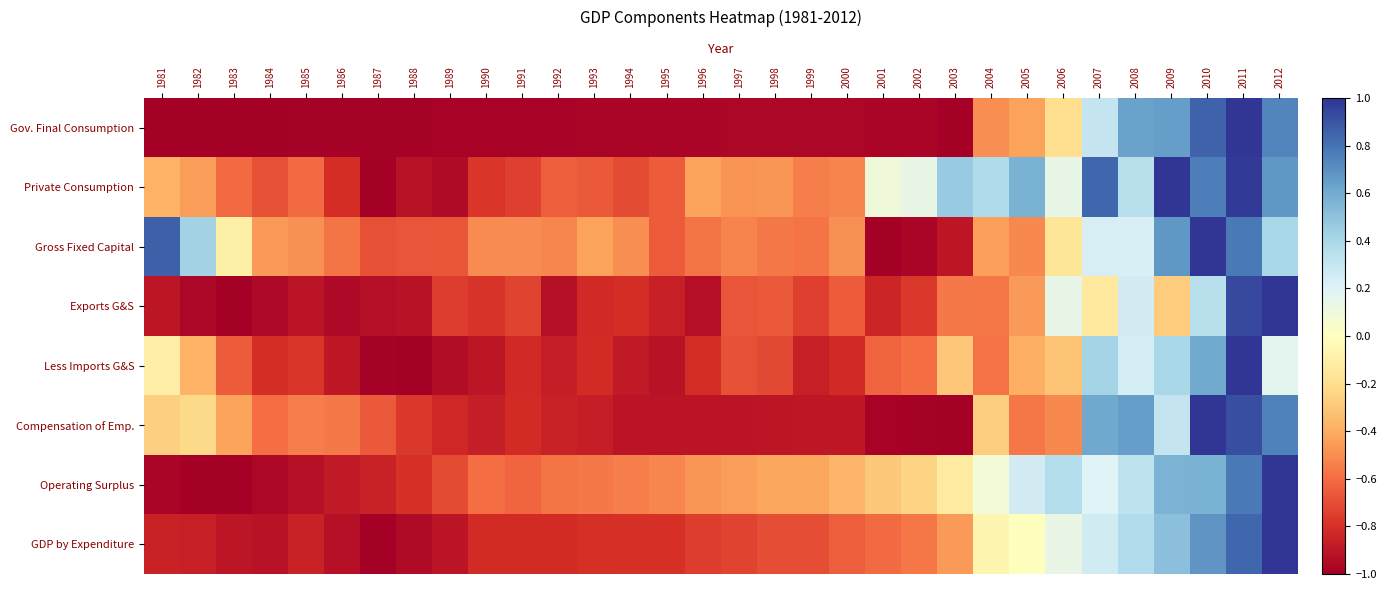

Which label corresponds to the smallest value in the chart?

1981